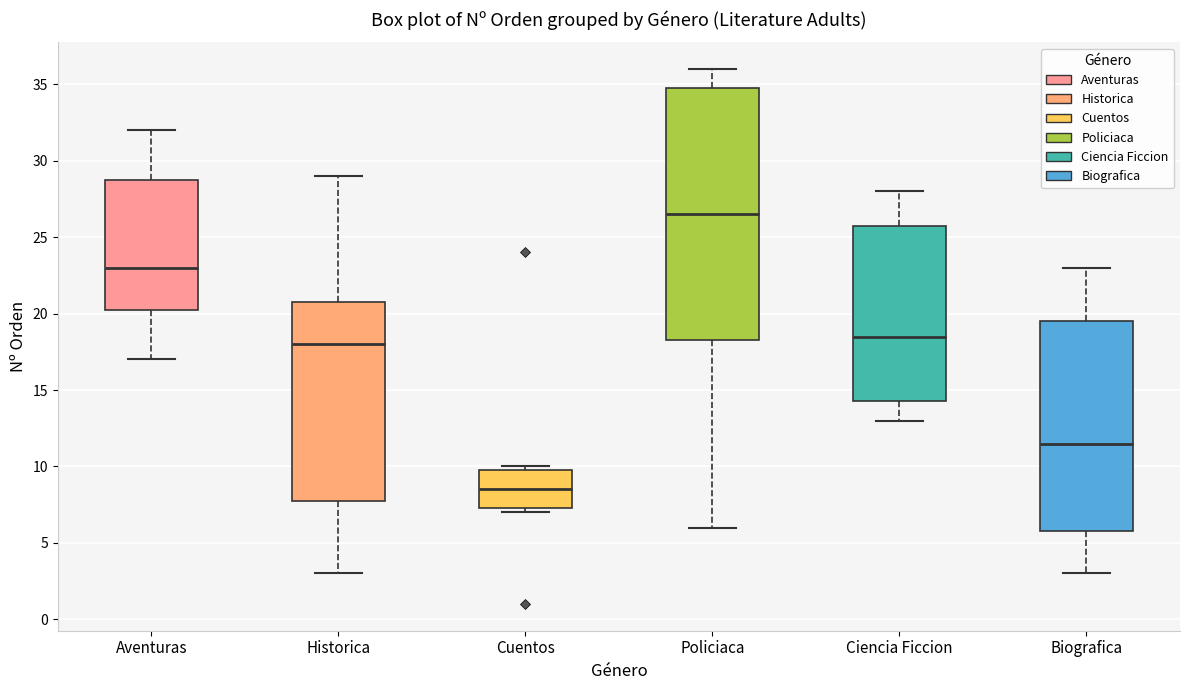

Where is the lower edge of the box for Ciencia Ficcion on the y-axis? The values are not printed on the chart, so give them approximately, as read against the axis.

14.5